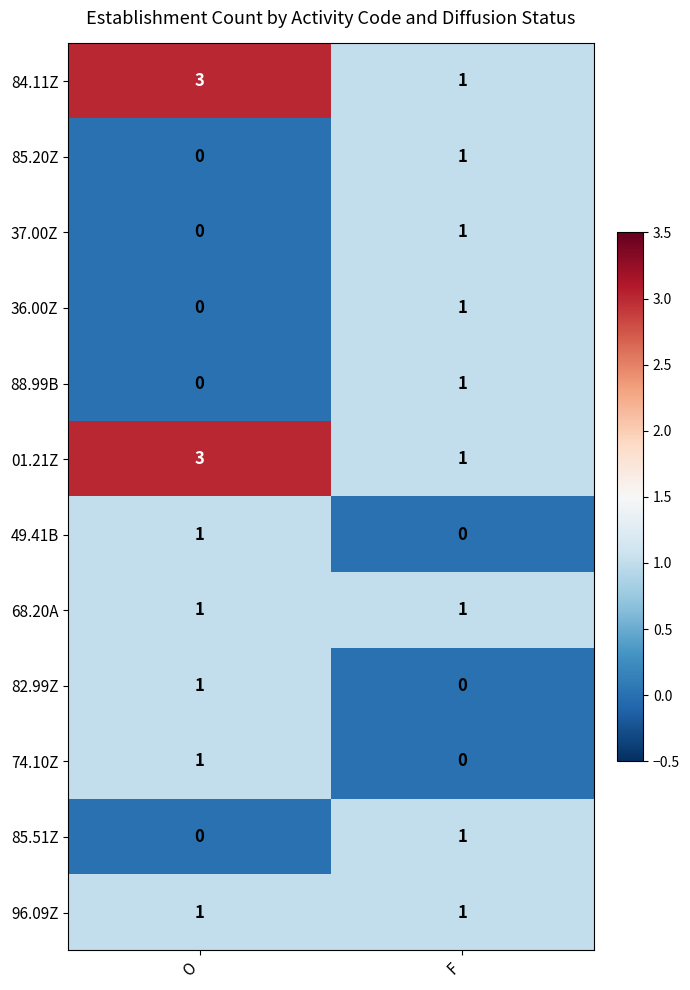

How many categories are shown in the chart?

2